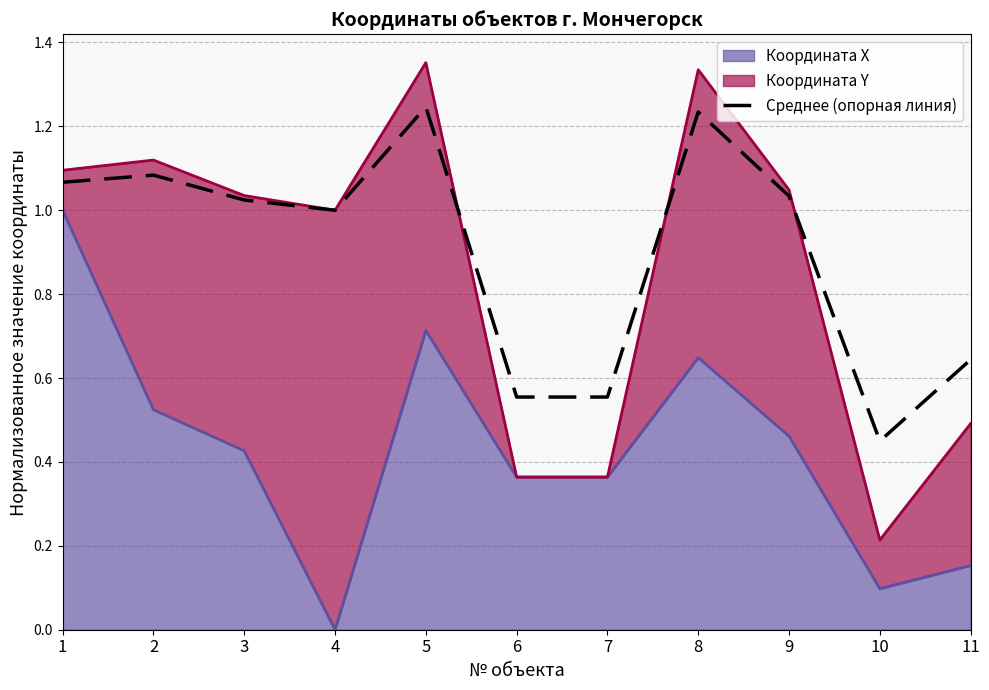

At which label does the data first exceed 1?

1